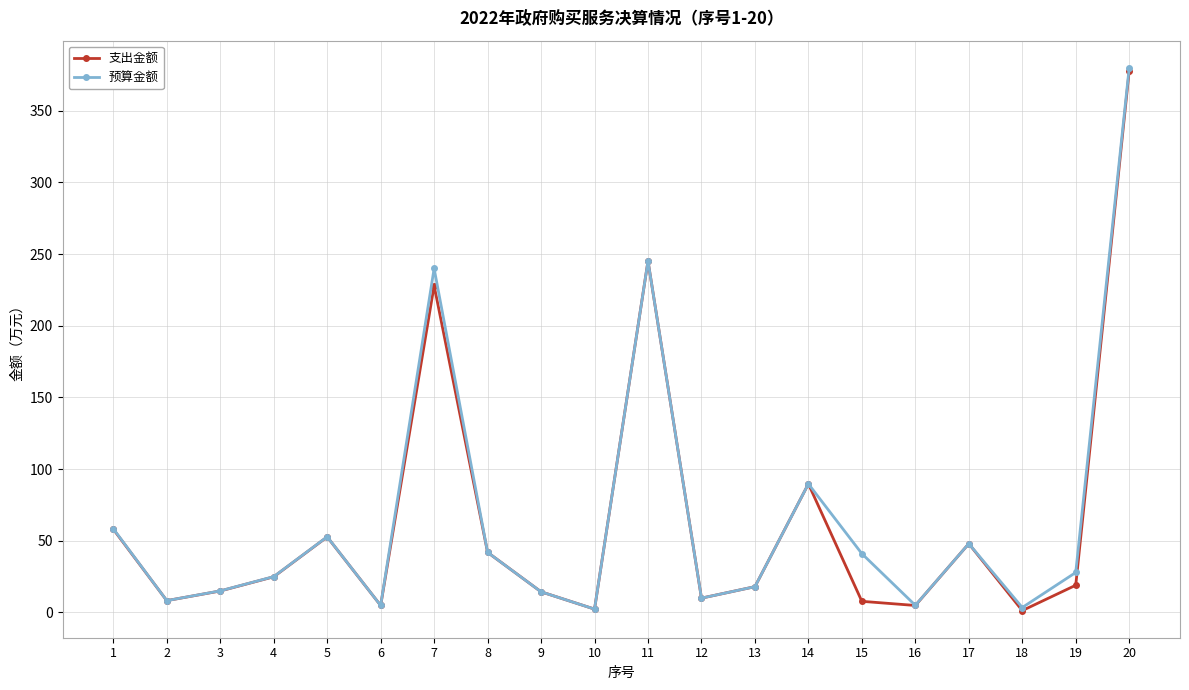

At how many categories does at least one series exceed 113?

3